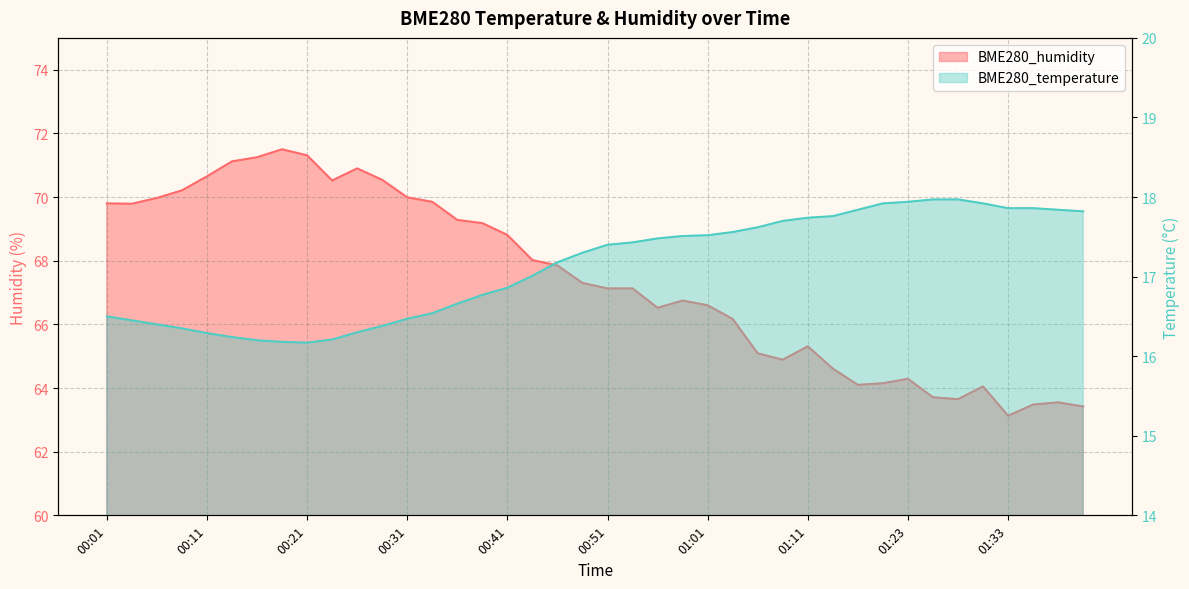

Between 00:09 and 01:03, which series saw the biggest shift?

BME280_humidity